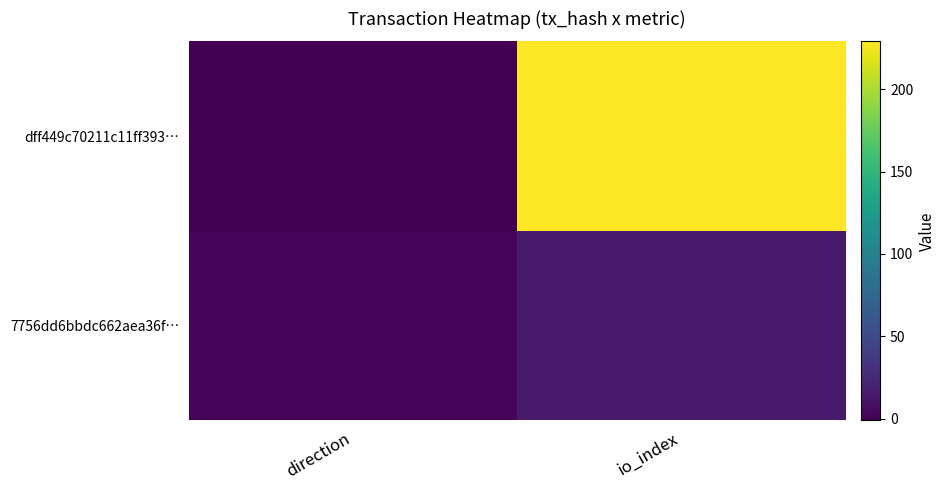

Rank the categories by value from lowest to highest.

direction, io_index